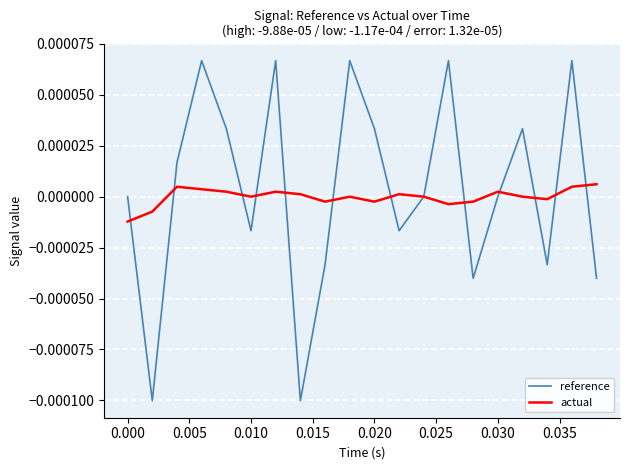

Rank the series by their maximum value, from highest to lowest.

reference, actual